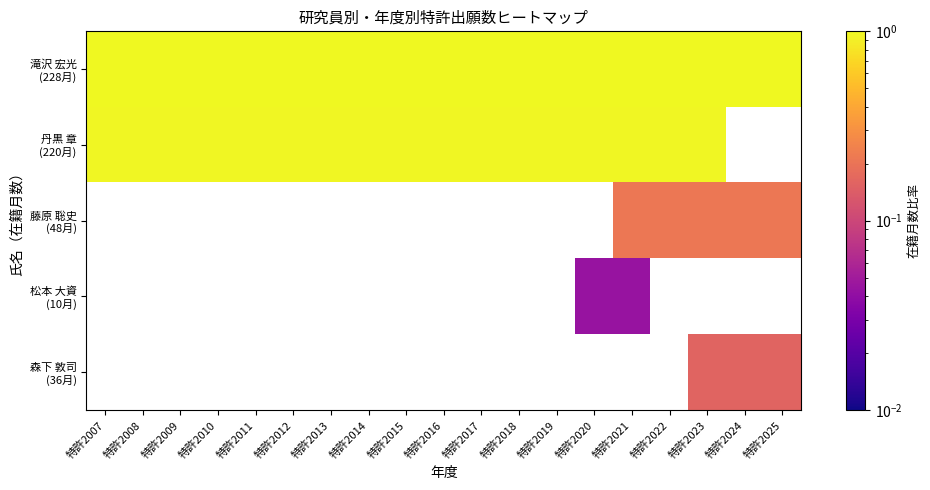

Which has a higher value, 特許2008 or 特許2013?

特許2008